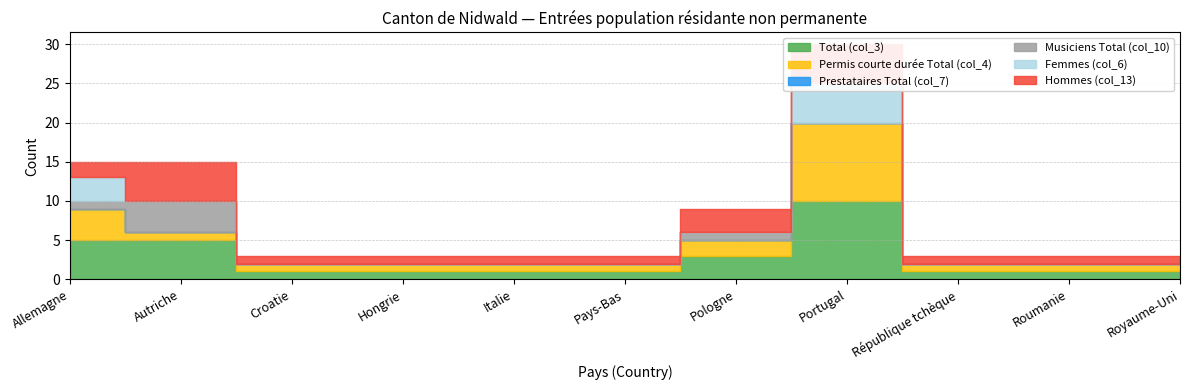

True or false: Hommes (col_13) has more than 0 interior local peaks.

True